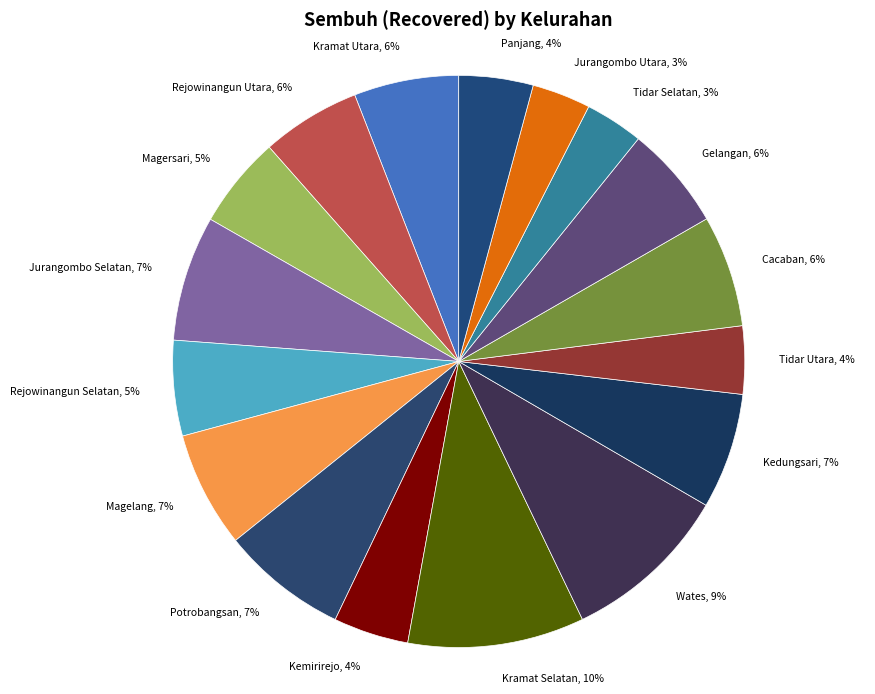

Between Magelang and Tidar Utara, which is larger?

Magelang